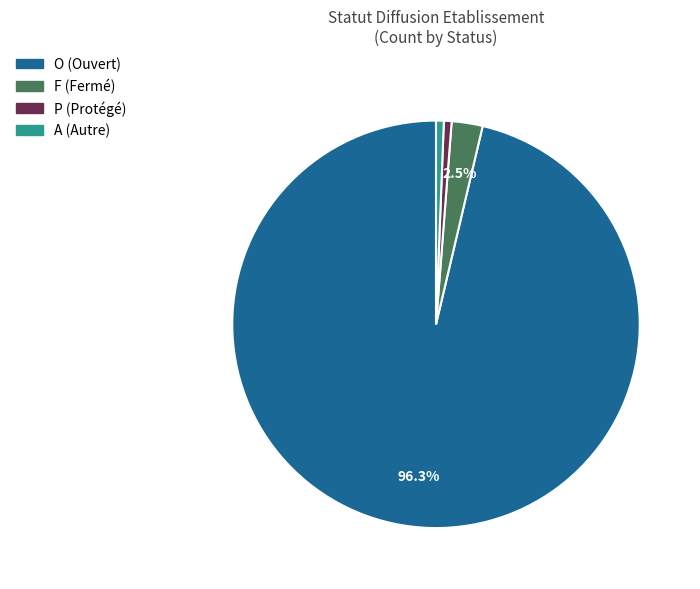

How many segments does this pie chart have?

4